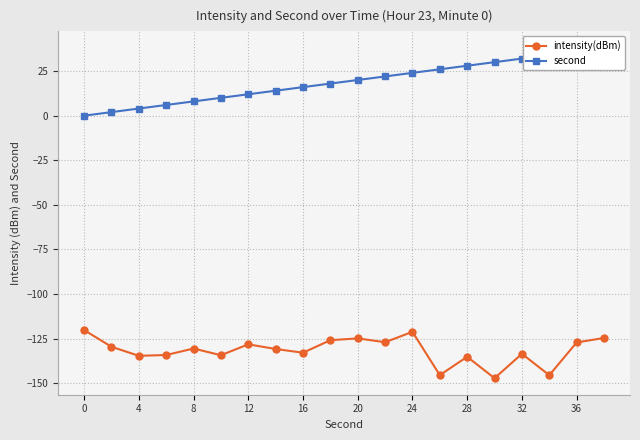

Reading left to right, extract all data points from this chart.

intensity(dBm): -120.1	-129.5	-134.6	-134.2	-130.5	-134.3	-128.2	-130.8	-132.9	-125.8	-124.8	-127.0	-121.2	-145.4	-135.1	-147.2	-133.5	-145.5	-127.1	-124.6
second: 0.0	2.0	4.0	6.0	8.0	10.0	12.0	14.0	16.0	18.0	20.0	22.0	24.0	26.0	28.0	30.0	32.0	34.0	36.0	38.0